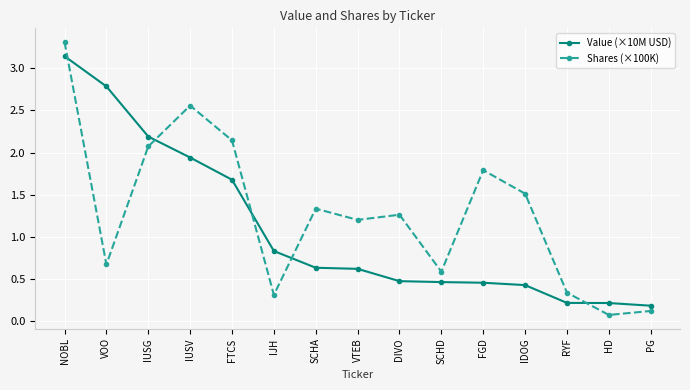

Which label corresponds to the largest value in the chart?

NOBL